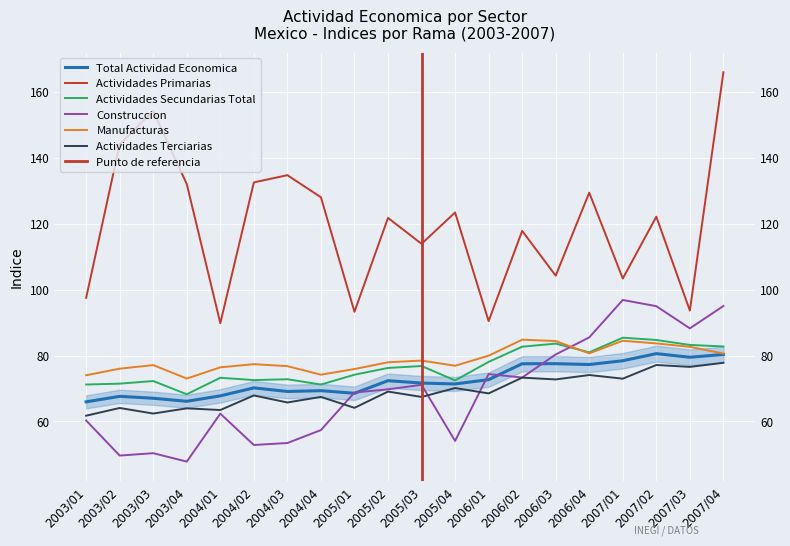

How many intersections are there between Construccion and Total Actividad Economica?

5